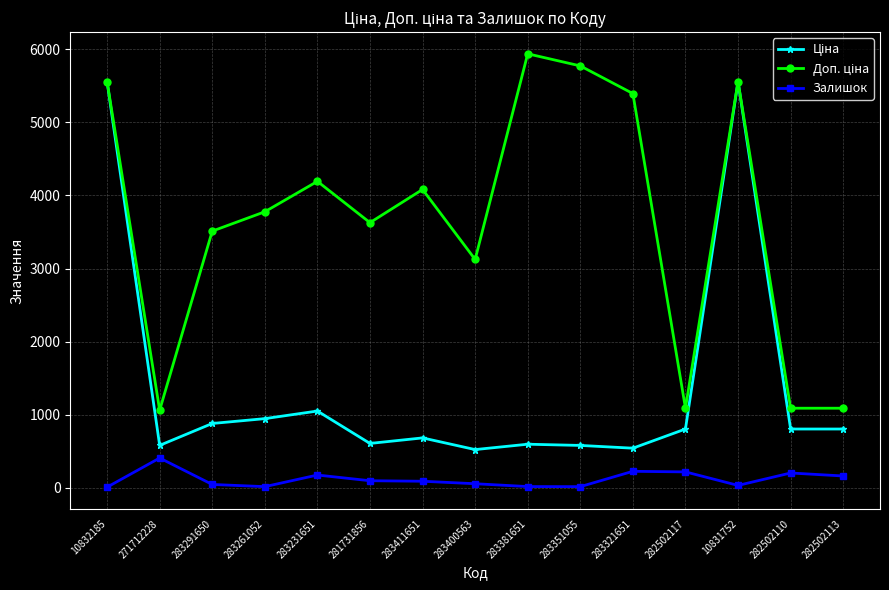

What is the label of the 7th point from the right?

283381651